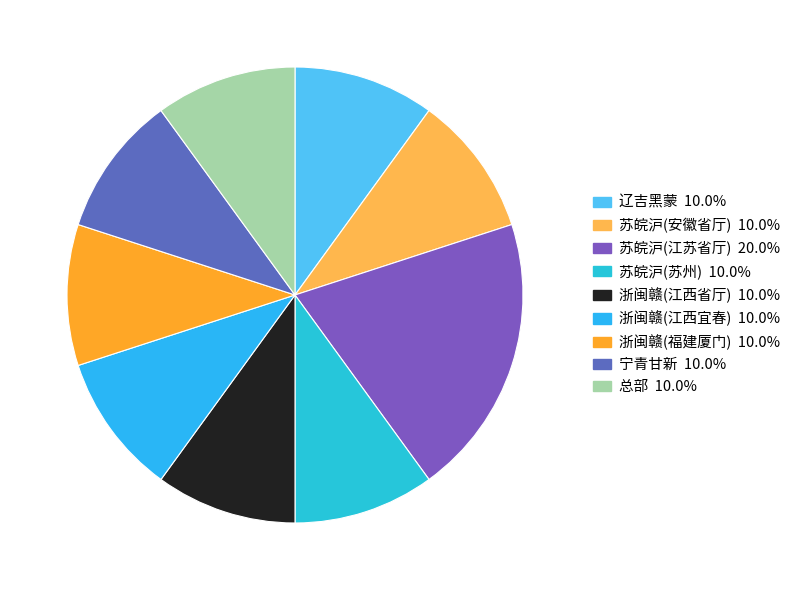

To the nearest percent, what is the difference between the 苏皖沪(苏州) and 苏皖沪(江苏省厅) slice percentages?

10%